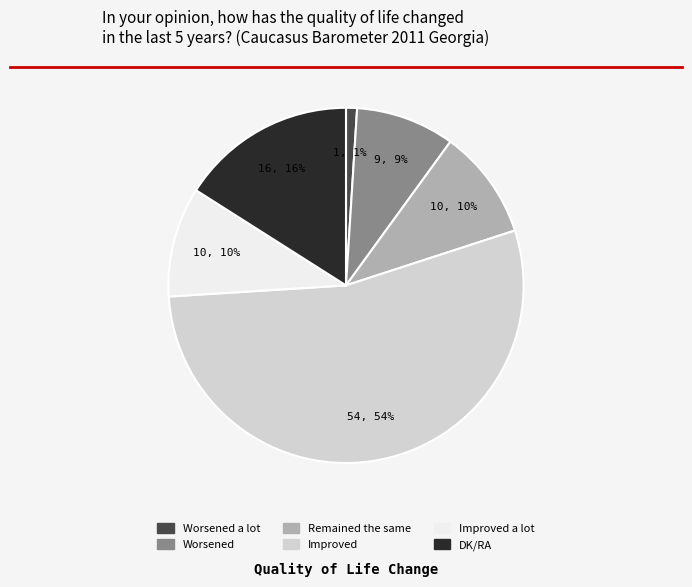

To the nearest percent, what is the average slice percentage?

17%